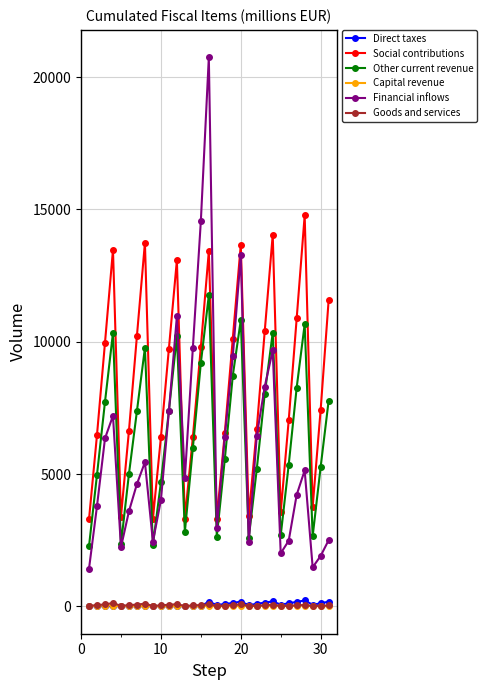

True or false: Other current revenue has more than 2 interior local peaks.

True